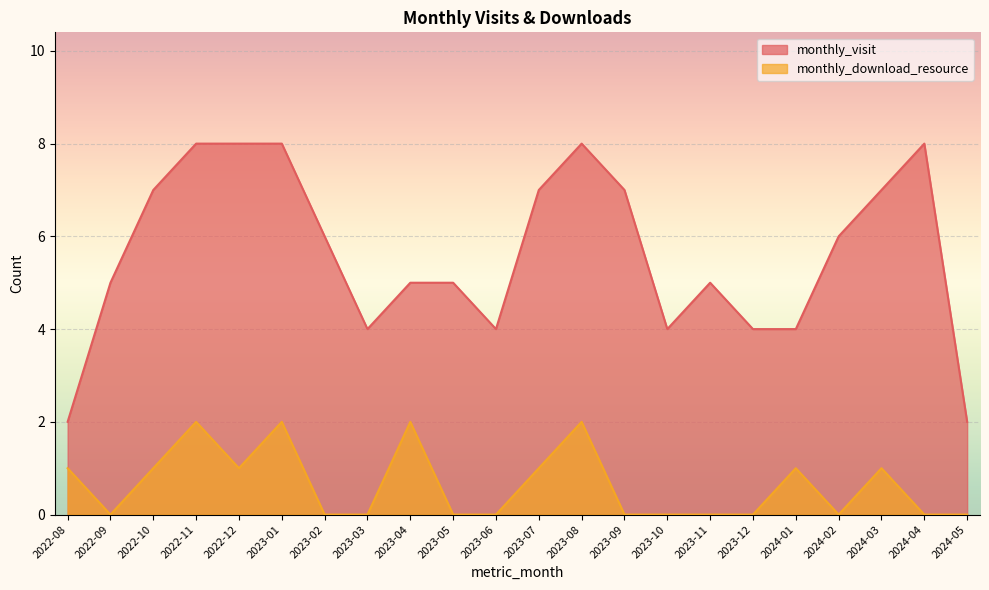

Between 2023-04 and 2023-12, which series saw the biggest shift?

monthly_download_resource